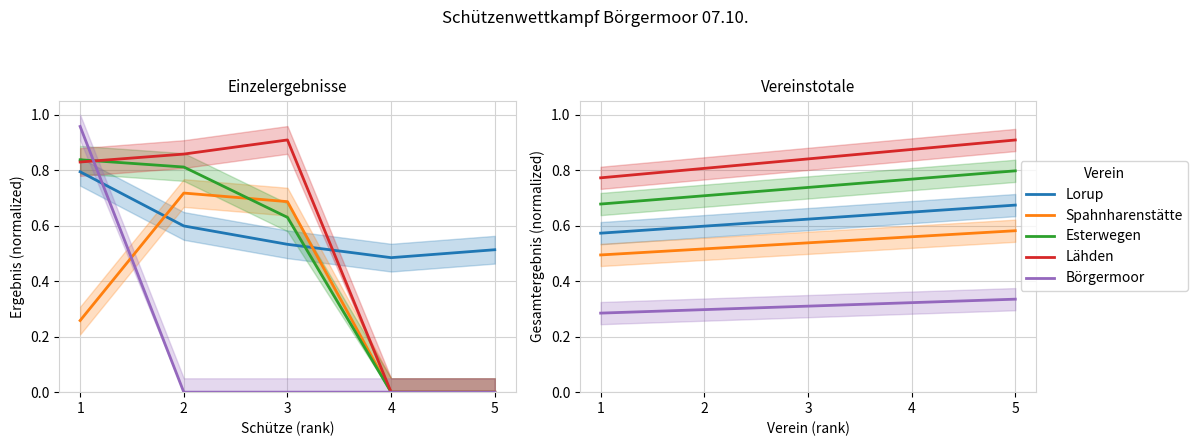

What is the approximate value of Börgermoor at 1?

0.3